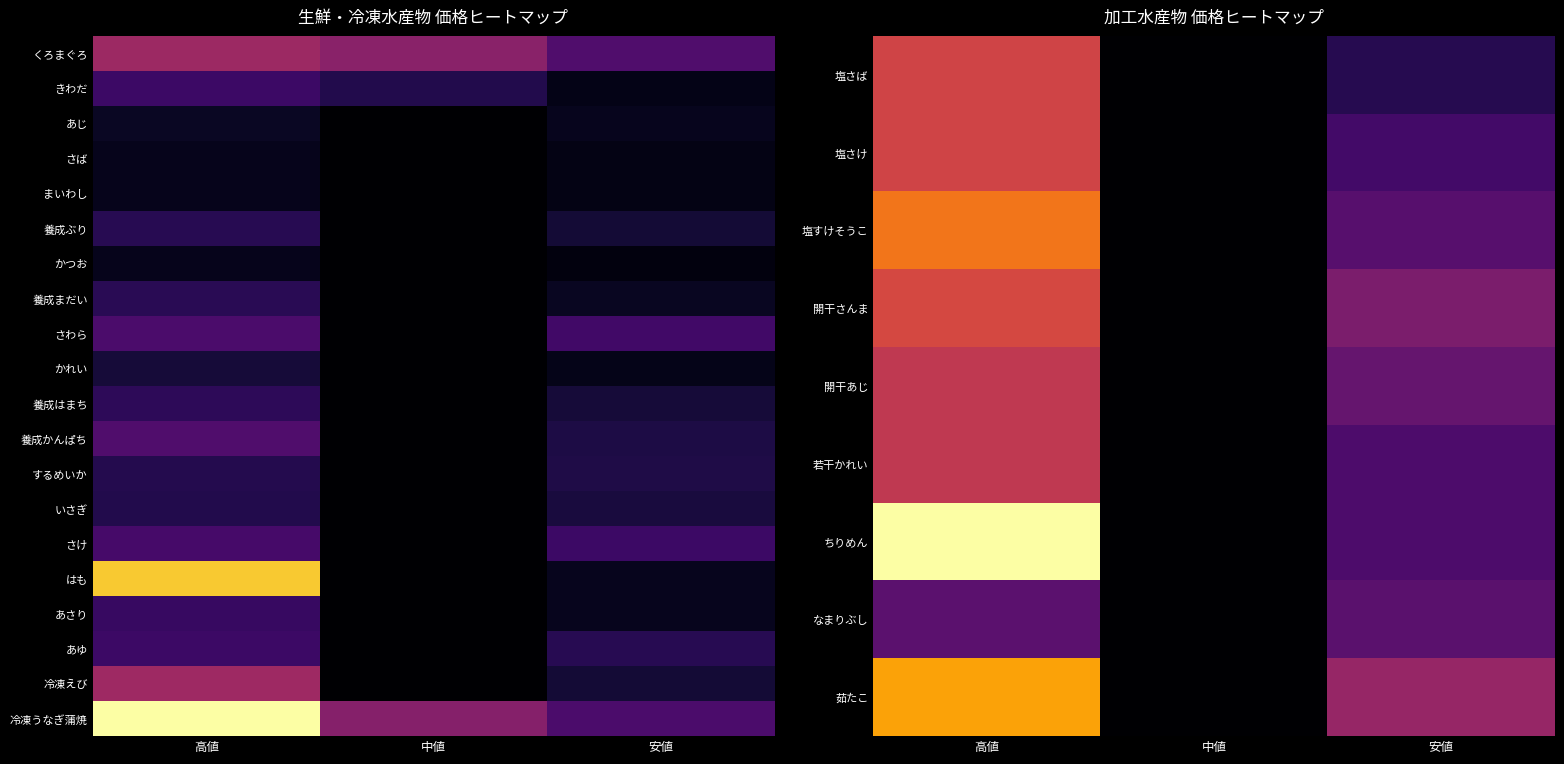

How many values in あさり are above zero?

2